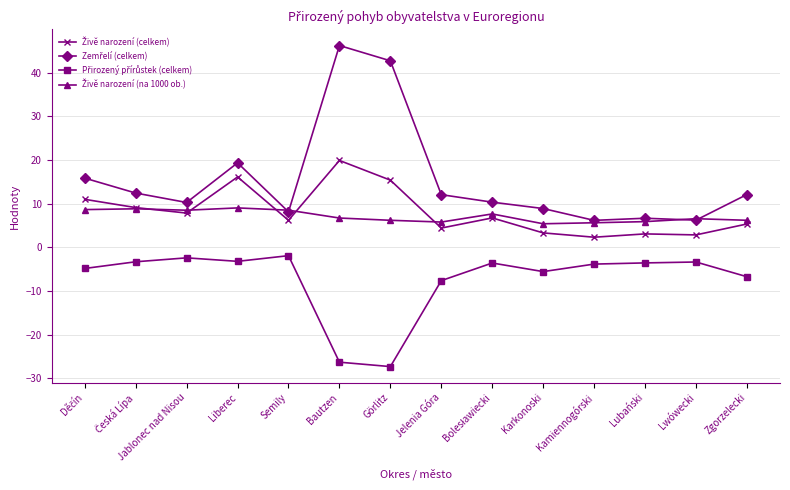

How many series are shown in this chart?

4